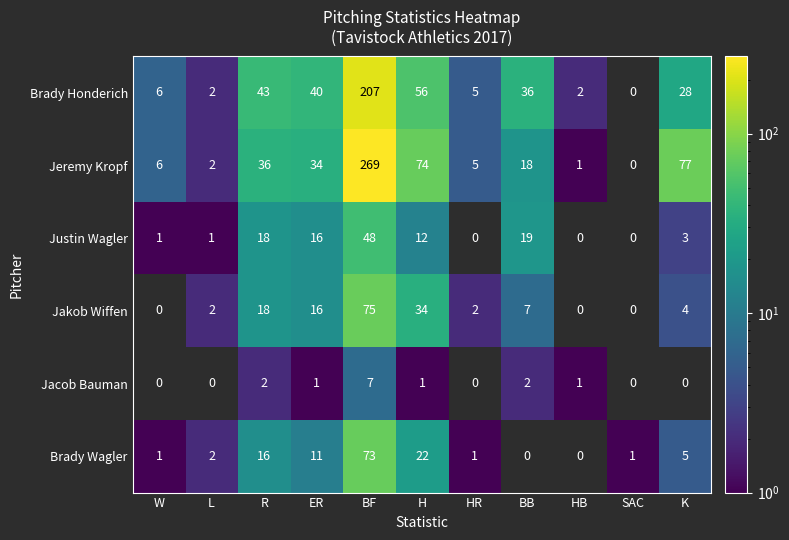

At how many categories does at least one series exceed 75?

2